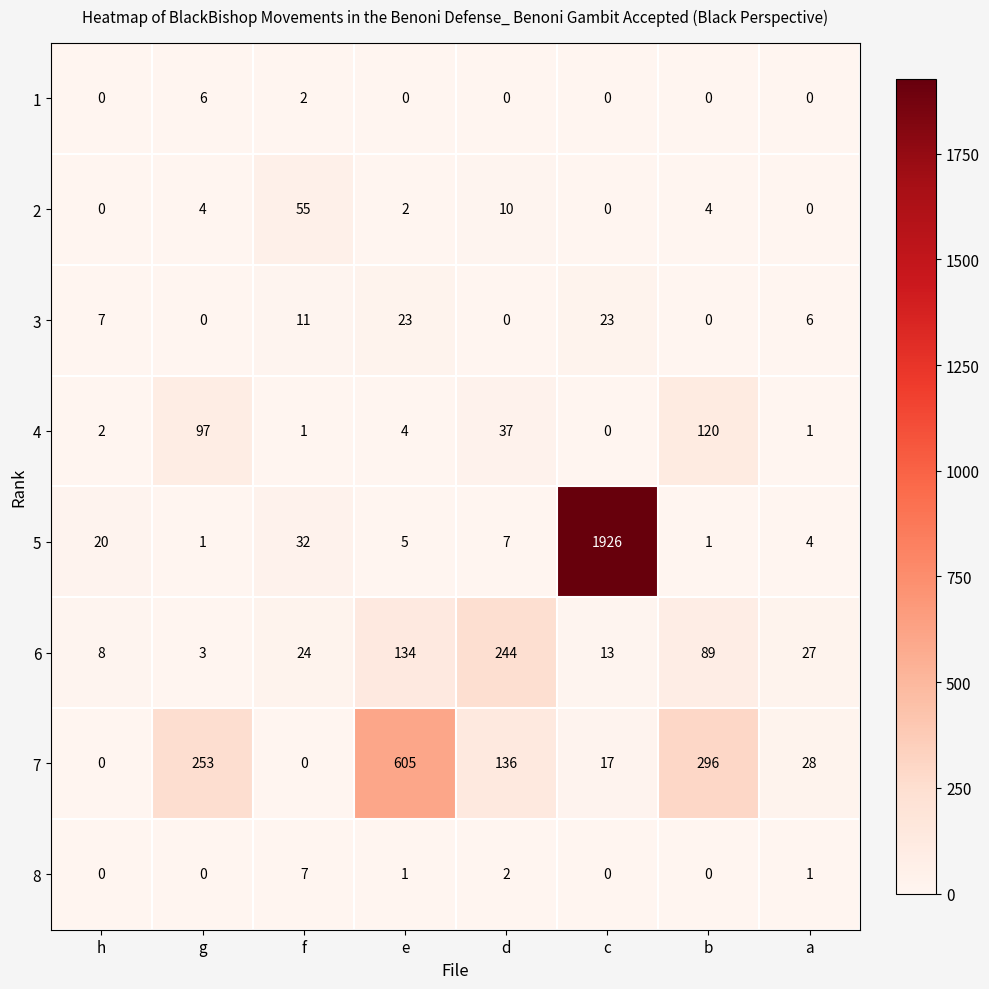

Count the number of categories in the chart.

8